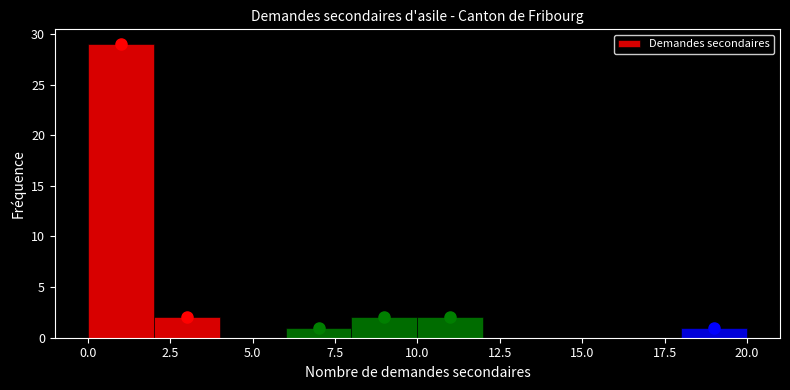

Over which range of the x-axis is the bar tallest?

0 to 2